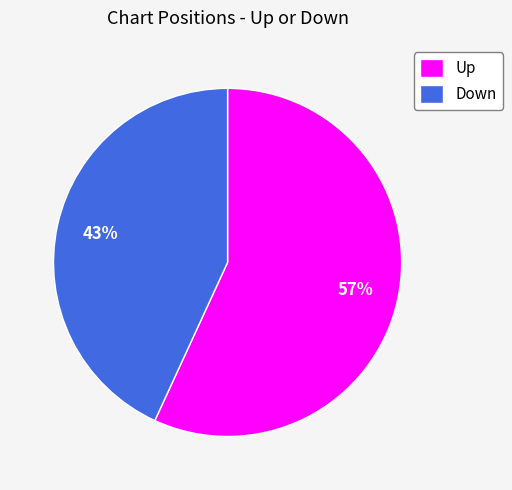

Which slice is the largest?

Up